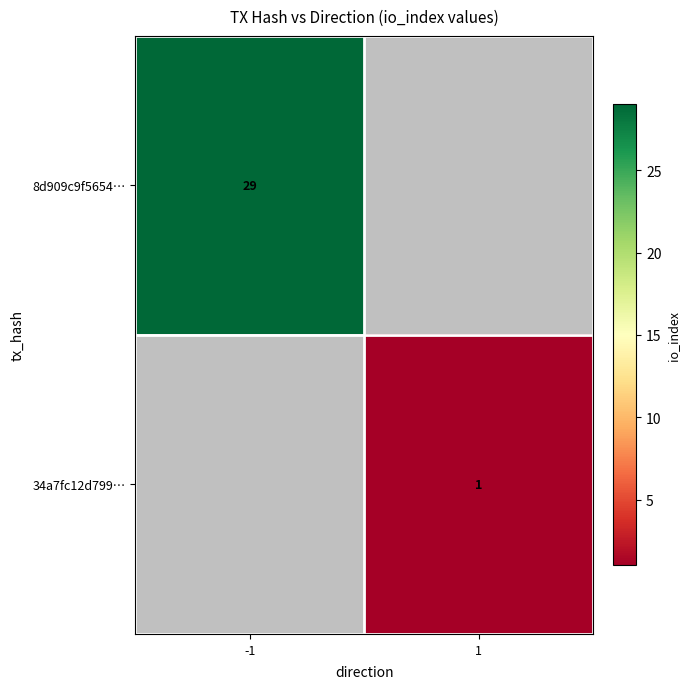

The value of 34a7fc12d799… at 1 is 2. True or false?

False